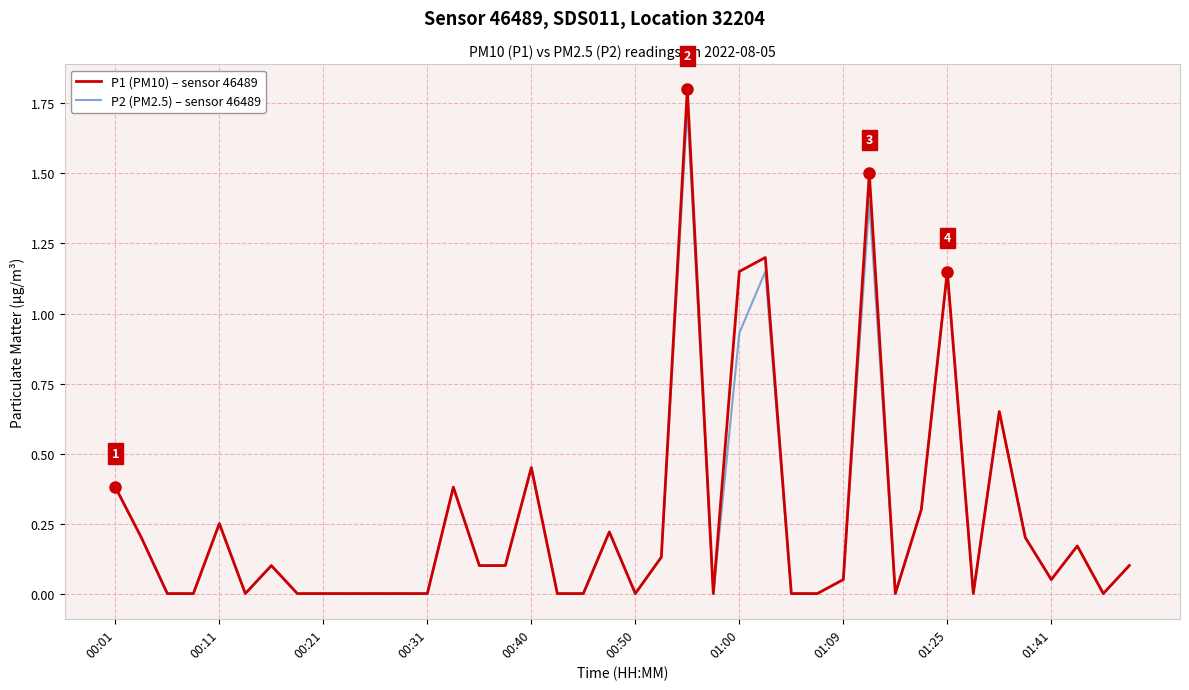

List the series in order of their peak value, lowest first.

P2 (PM2.5) – sensor 46489, P1 (PM10) – sensor 46489